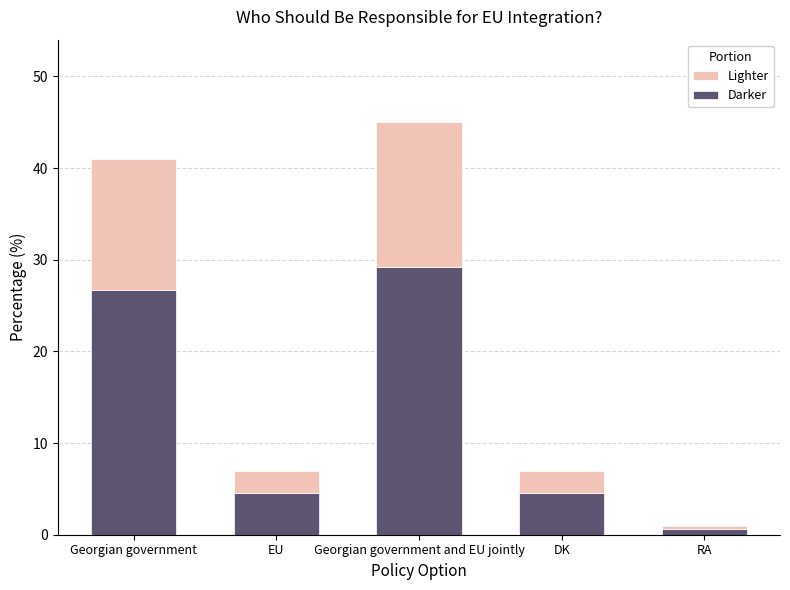

What is the total value across all series at EU?

7.0